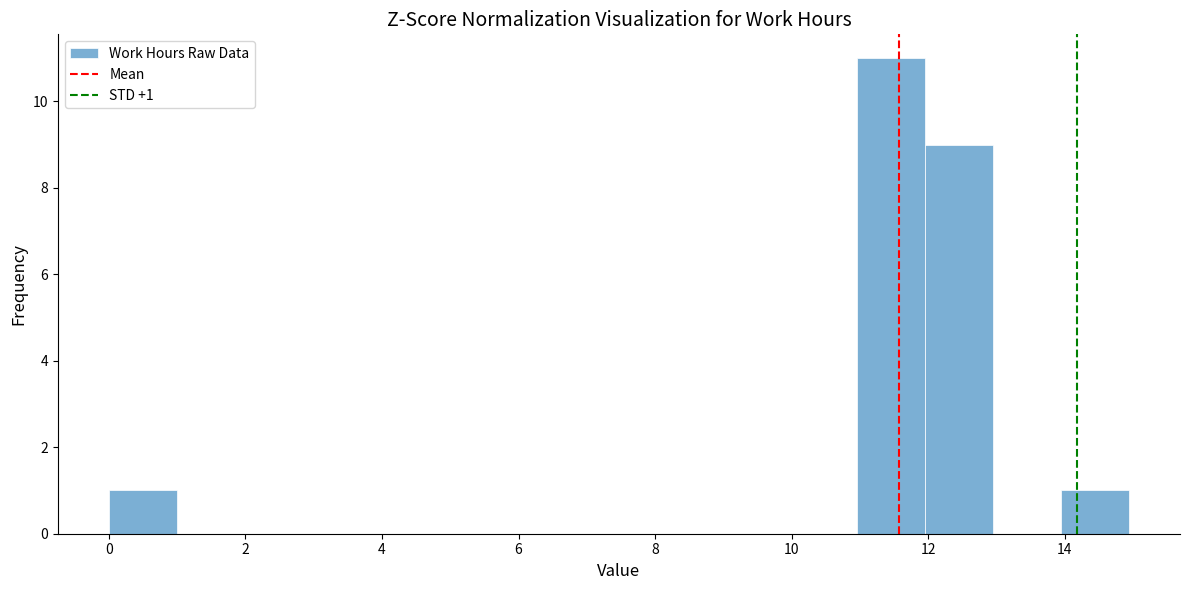

Which range on the x-axis has the tallest bar?

11 to 12